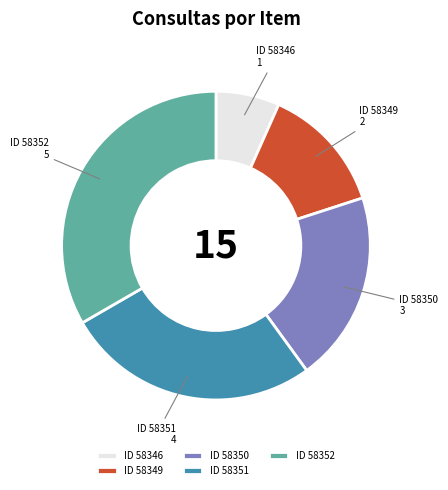

Which slice is the smallest?

ID 58346